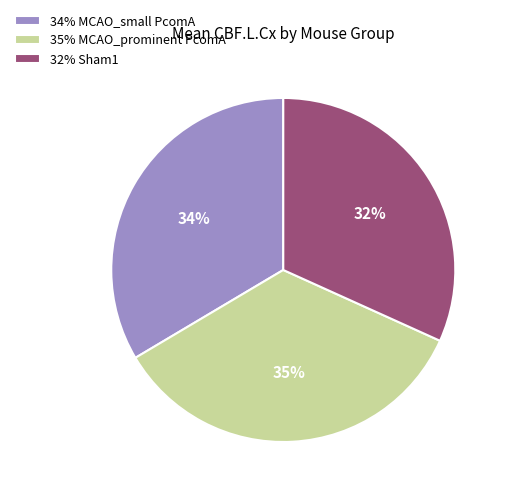

To the nearest percent, what portion does 35% MCAO_prominent PcomA represent?

35%